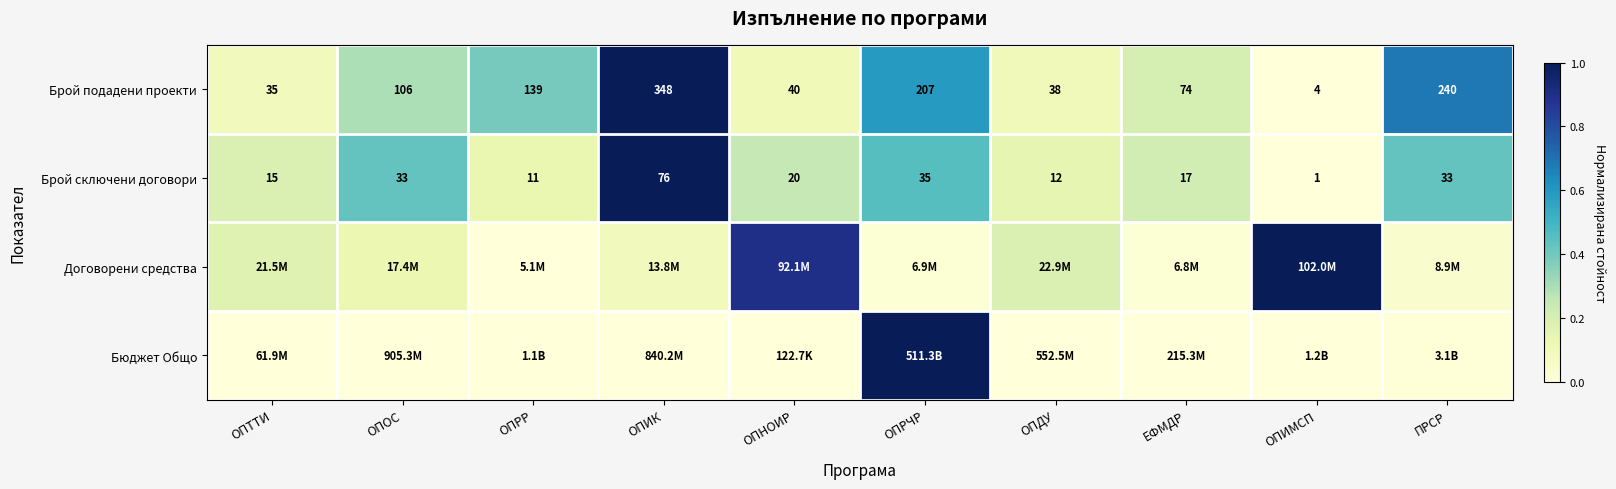

At which label does Брой сключени договори reach its peak?

ОПИК